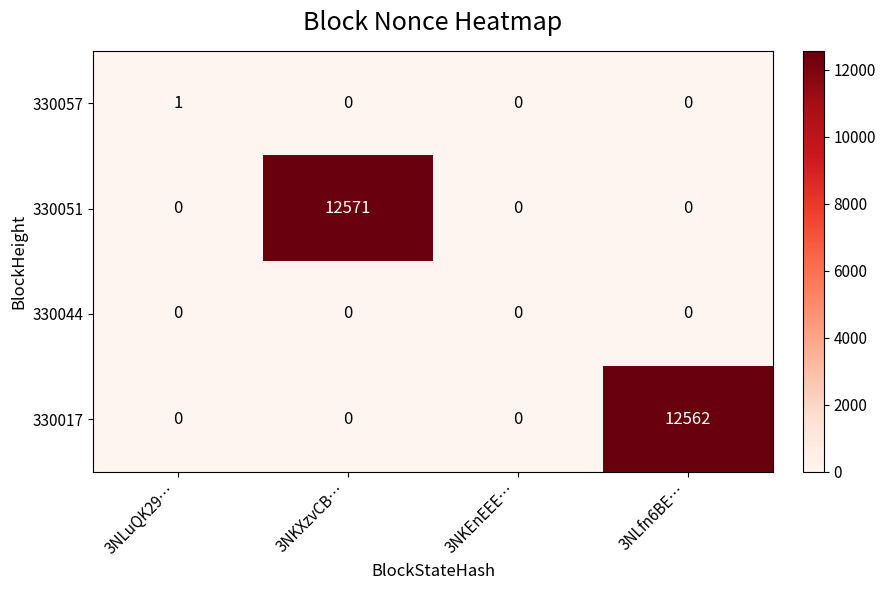

What is the total value across all series at 3NKXzvCB…?

12571